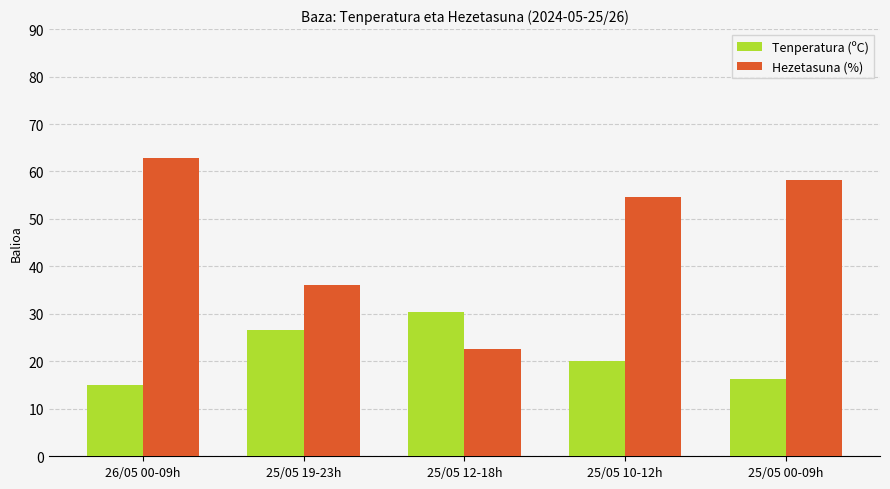

What is the label of the 2nd bar from the left?

25/05 19-23h